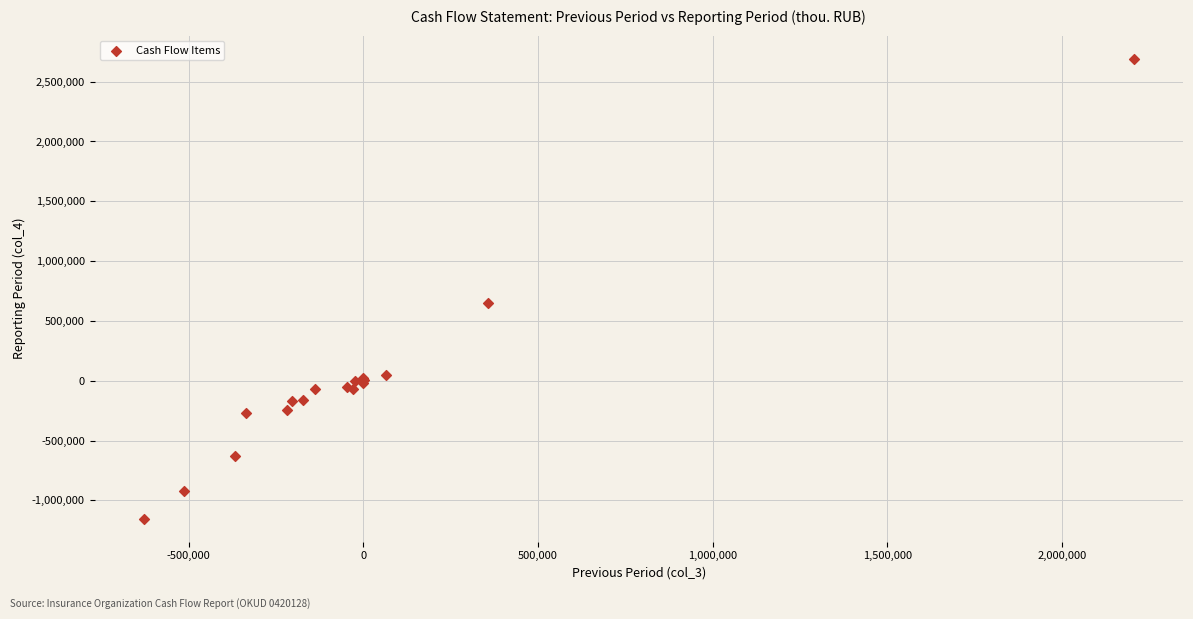

What Y value in the scatter plot is closest to 770321?

646848.7